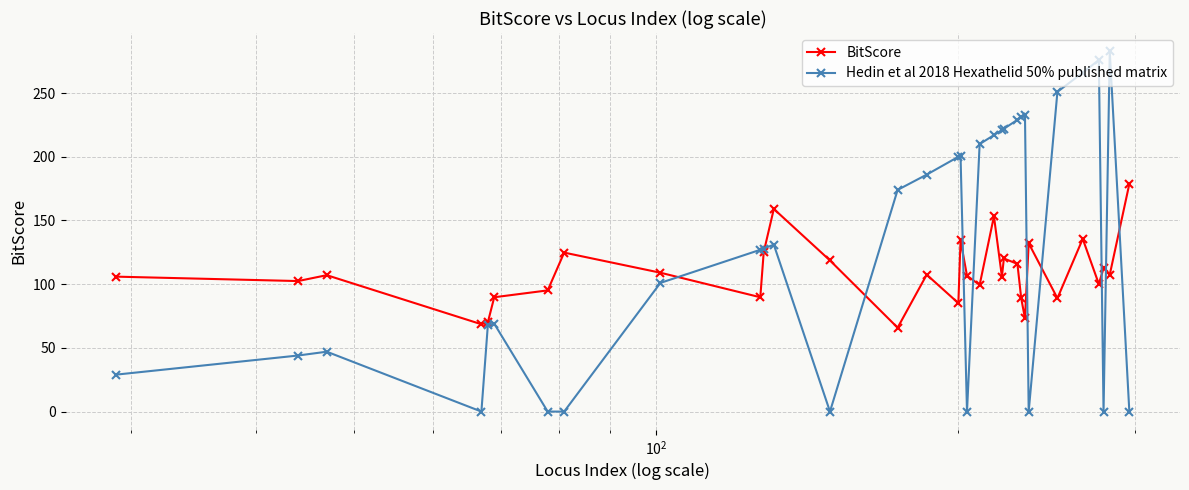

How many data points in Hedin et al 2018 Hexathelid 50% published matrix are less than 131?

16